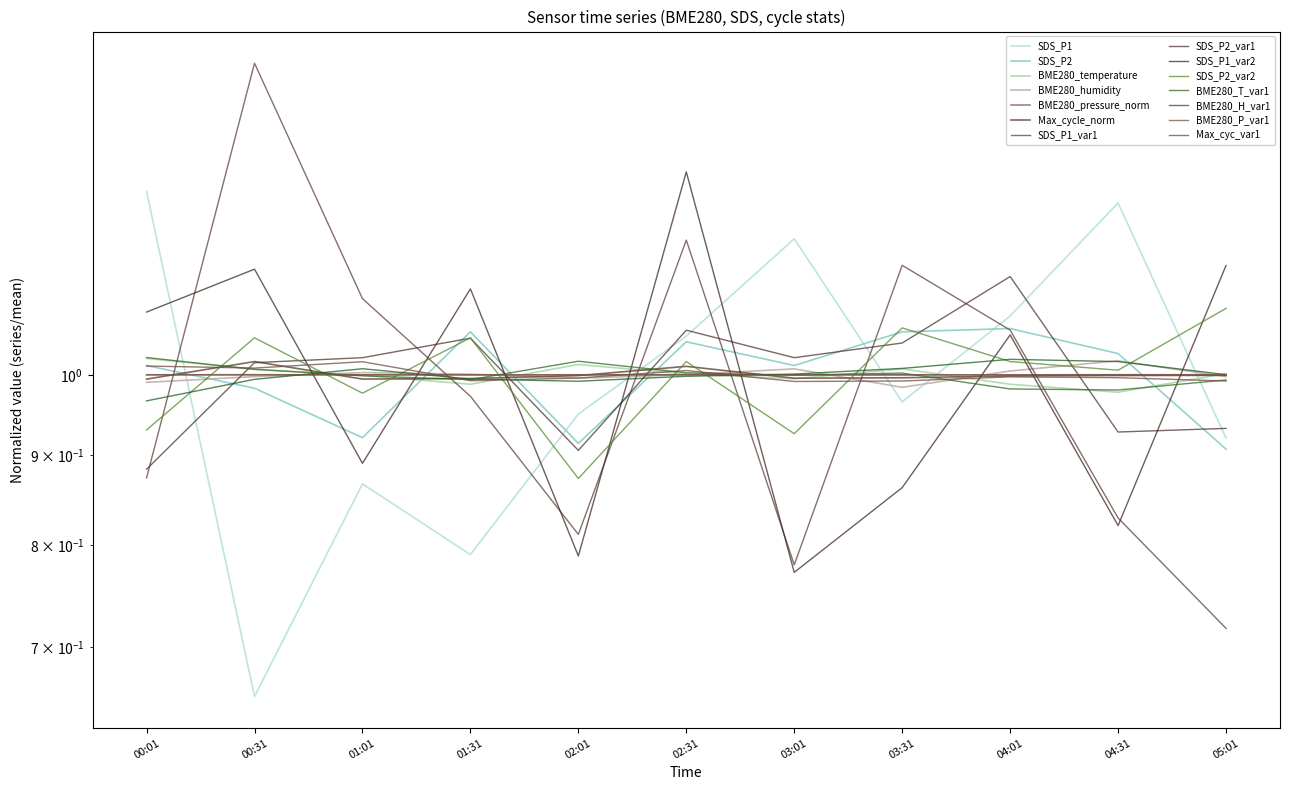

What is the spread (max minus min) of values at 04:31?

0.3